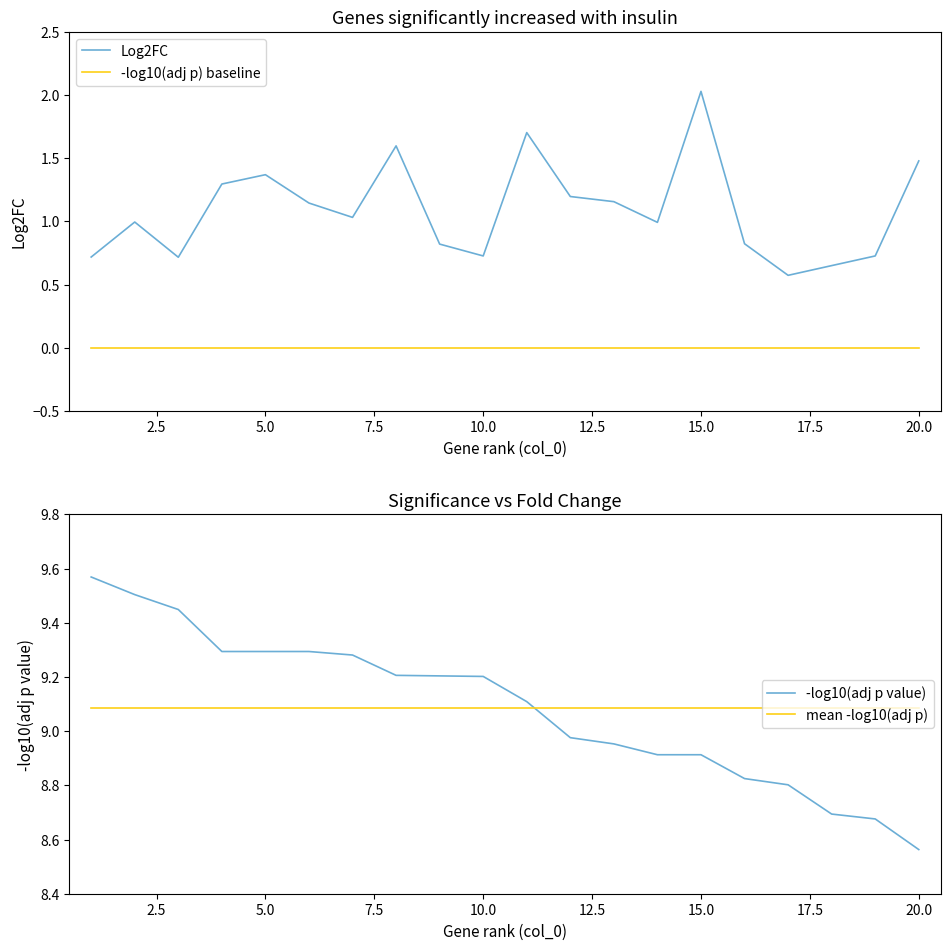

How many interior local peaks does the Log2FC series have?

5